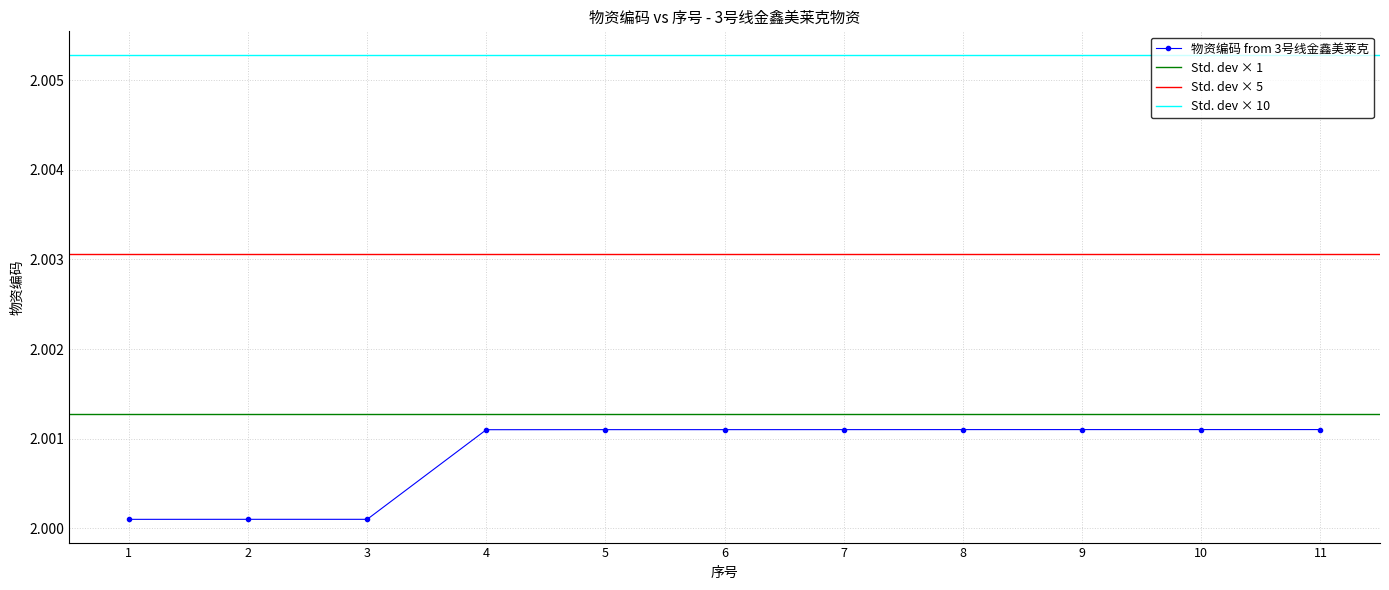

Rank the categories by value from lowest to highest.

1, 2, 3, 4, 5, 6, 7, 8, 9, 10, 11